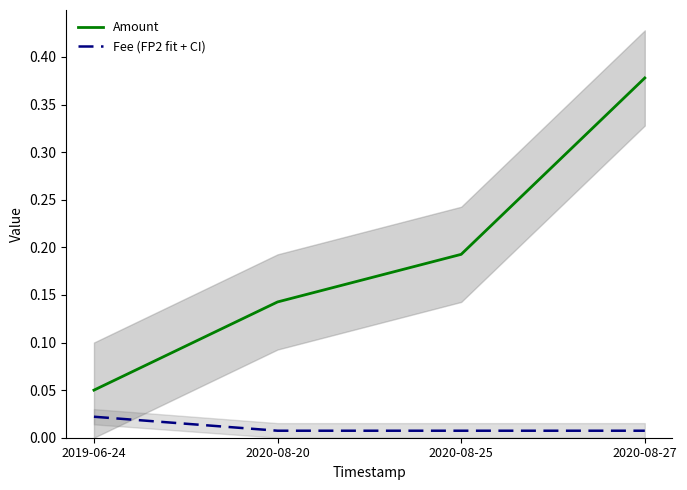

At which label does Amount reach its minimum?

2019-06-24